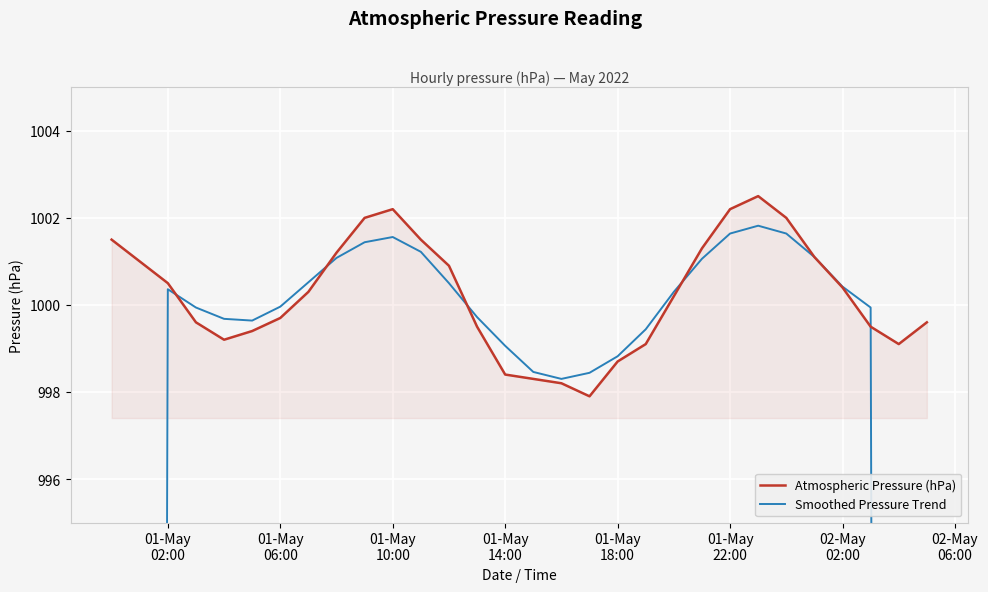

What is the highest value of the Atmospheric Pressure (hPa) series?

1002.5